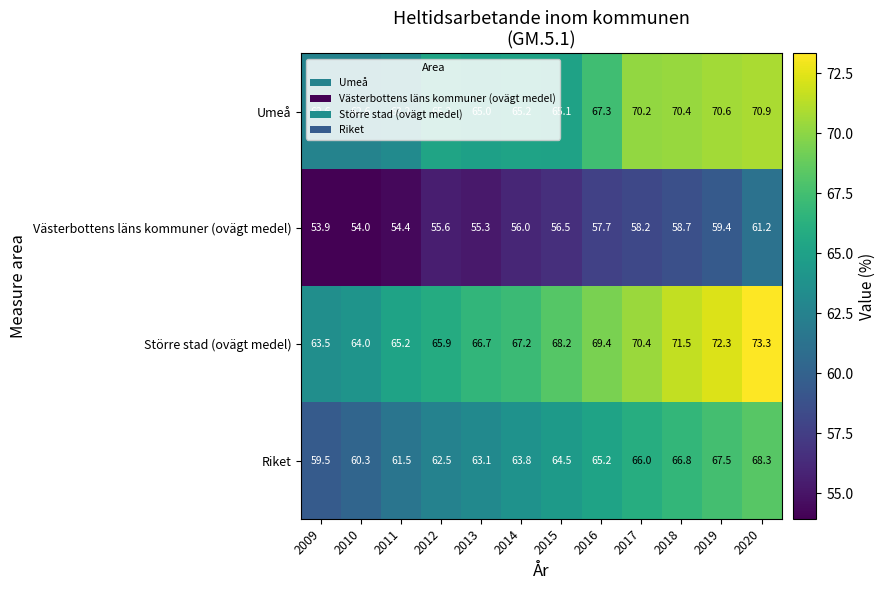

Which label corresponds to the smallest value in the chart?

2009